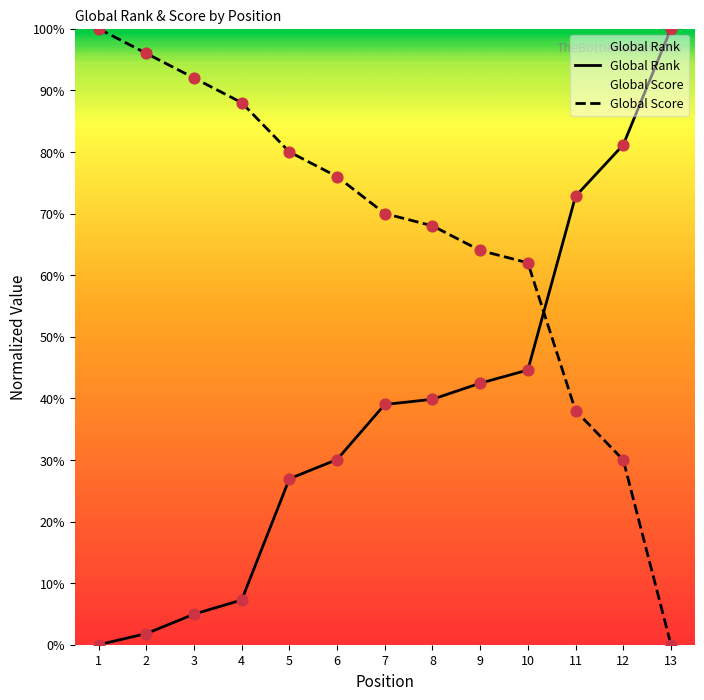

Which series has the largest Y range (max minus min)?

Global Rank